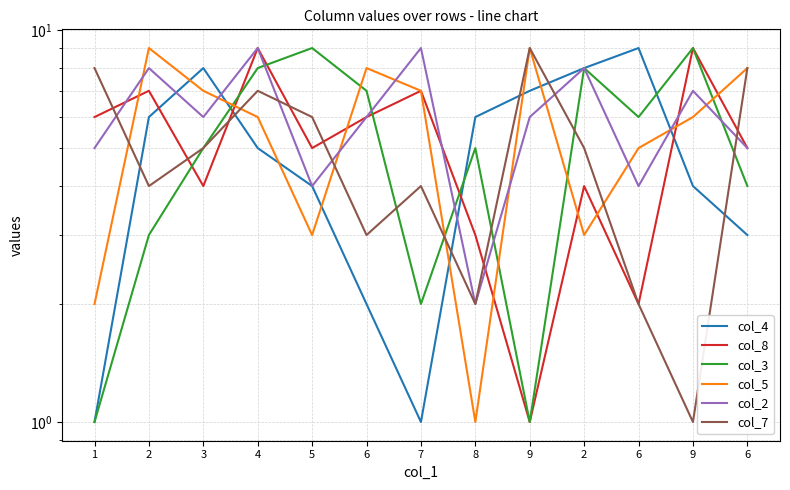

What are all the series names shown in the legend?

col_4, col_8, col_3, col_5, col_2, col_7